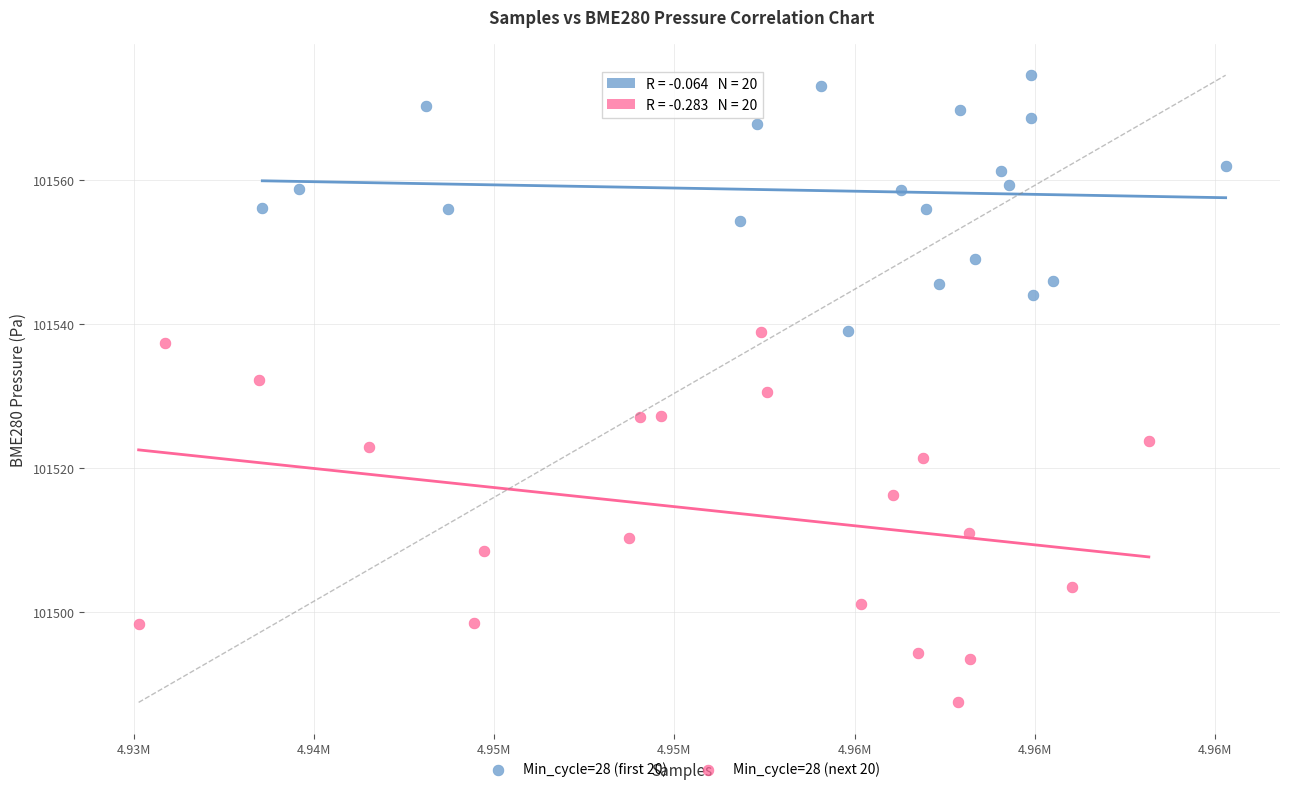

What are all the series names shown in the legend?

Min_cycle=28 (first 20), Min_cycle=28 (next 20)